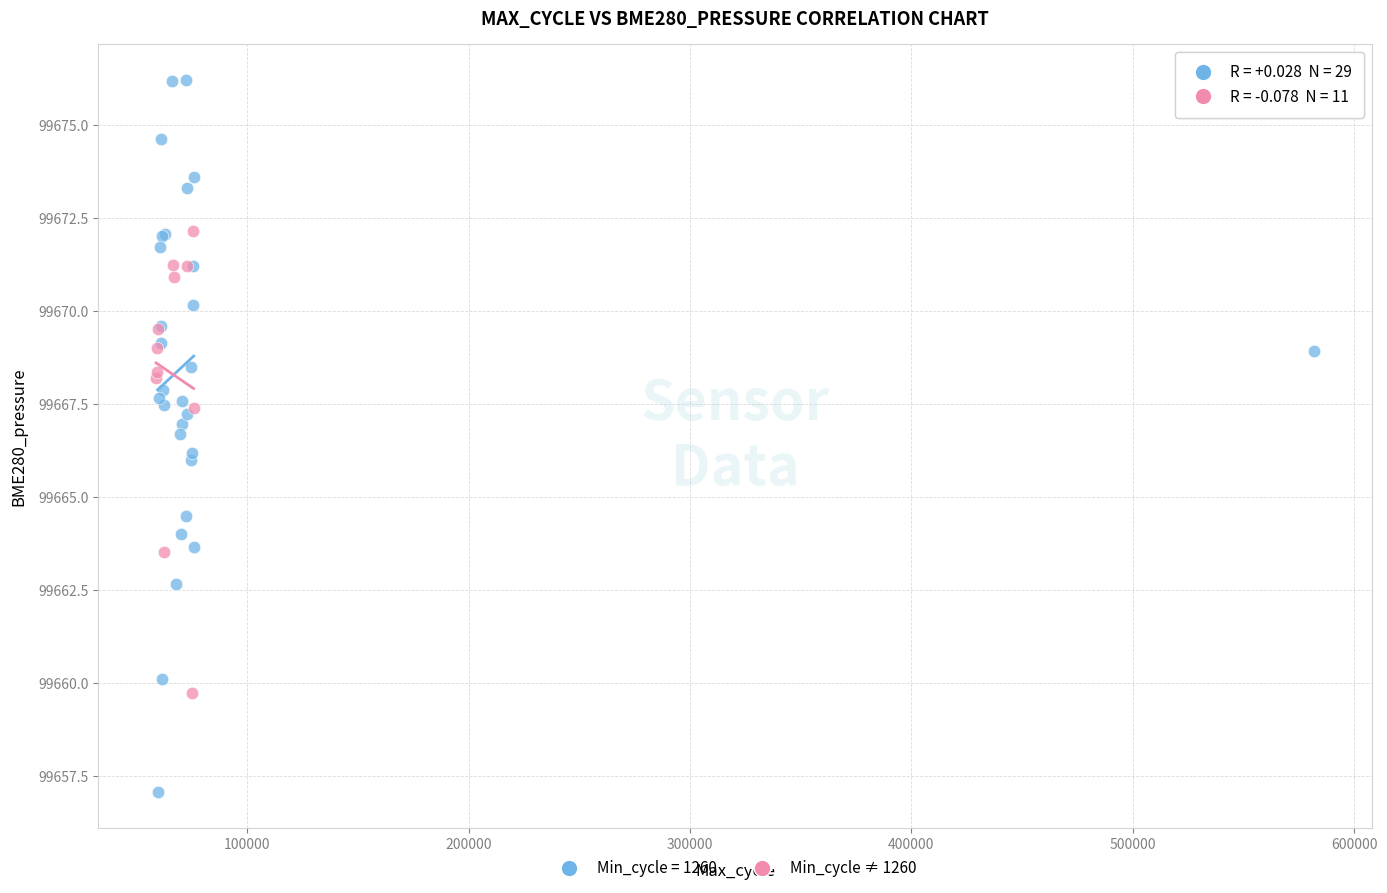

Which series reaches the minimum Y coordinate?

Min_cycle = 1260